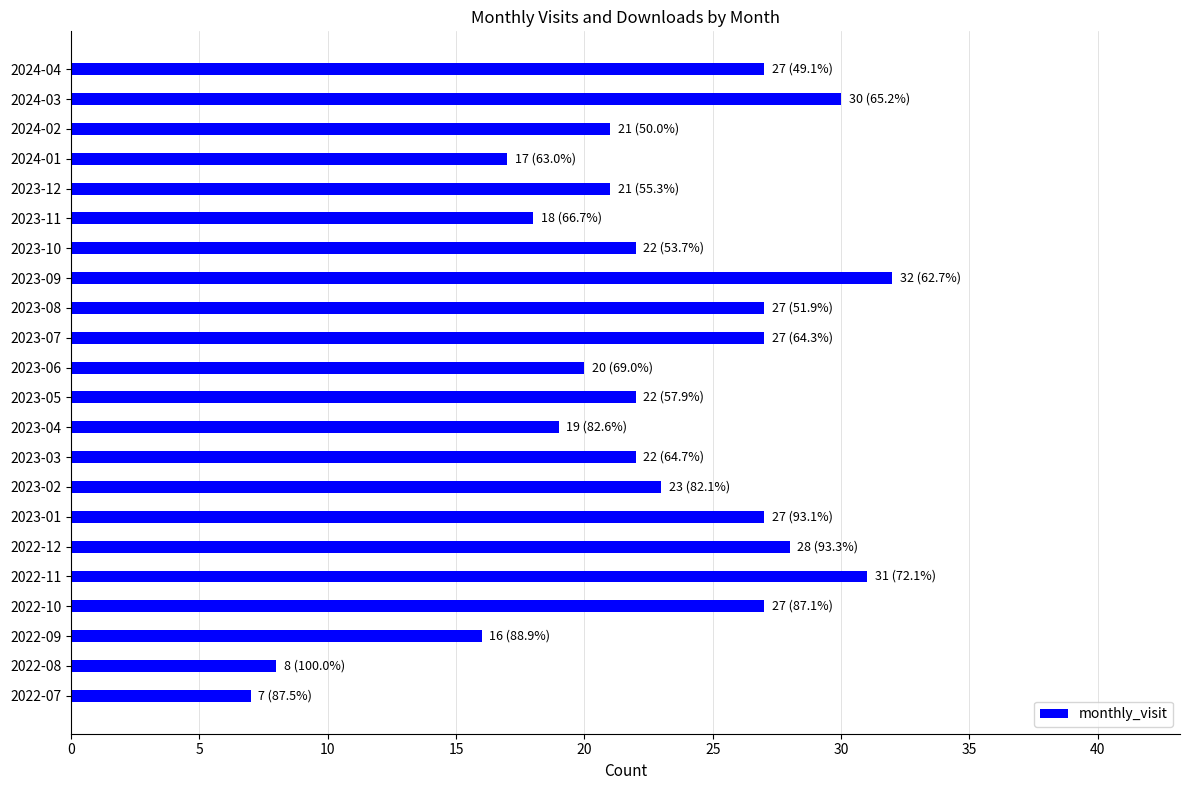

Count the number of categories in the chart.

22